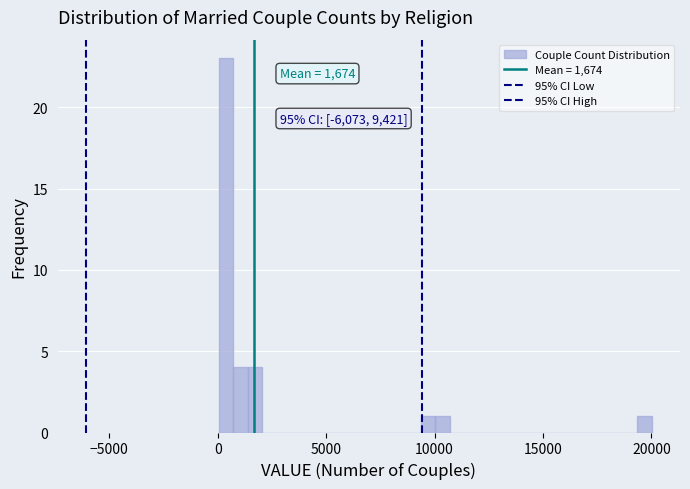

Around what value on the x-axis is the tallest bar? Give the approximate position of its centre, as read against the axis.

500